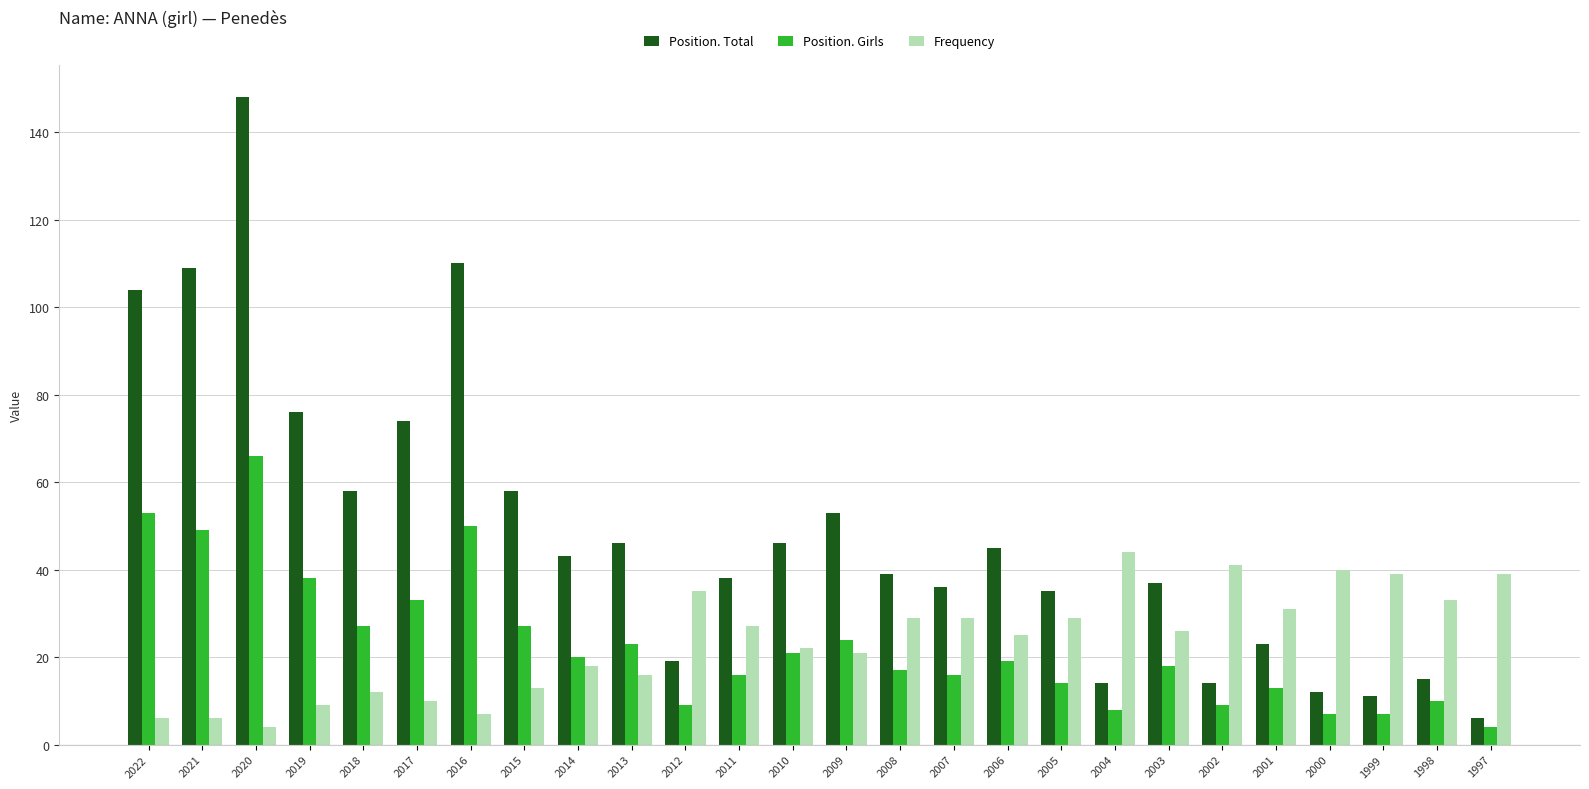

The Frequency series shows 16 at 2013. True or false?

True